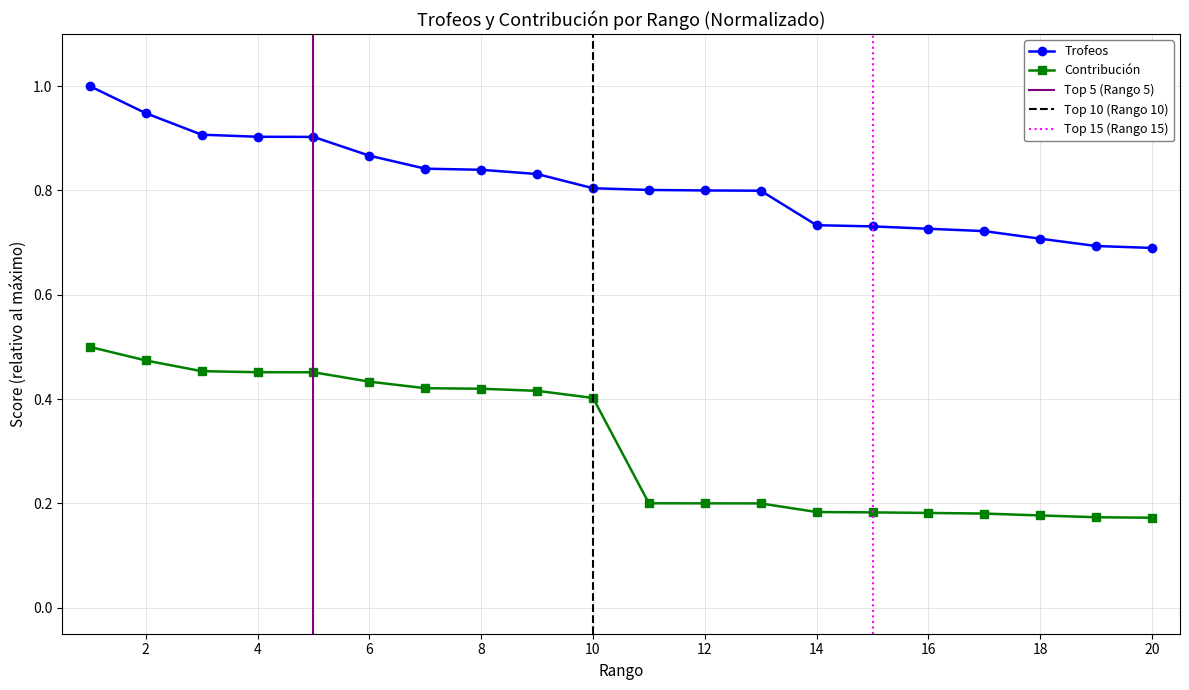

Reading left to right, extract all data points from this chart.

Trofeos: 1.0	0.9	0.9	0.9	0.9	0.9	0.8	0.8	0.8	0.8	0.8	0.8	0.8	0.7	0.7	0.7	0.7	0.7	0.7	0.7
Contribución: 0.5	0.5	0.5	0.5	0.5	0.4	0.4	0.4	0.4	0.4	0.2	0.2	0.2	0.2	0.2	0.2	0.2	0.2	0.2	0.2